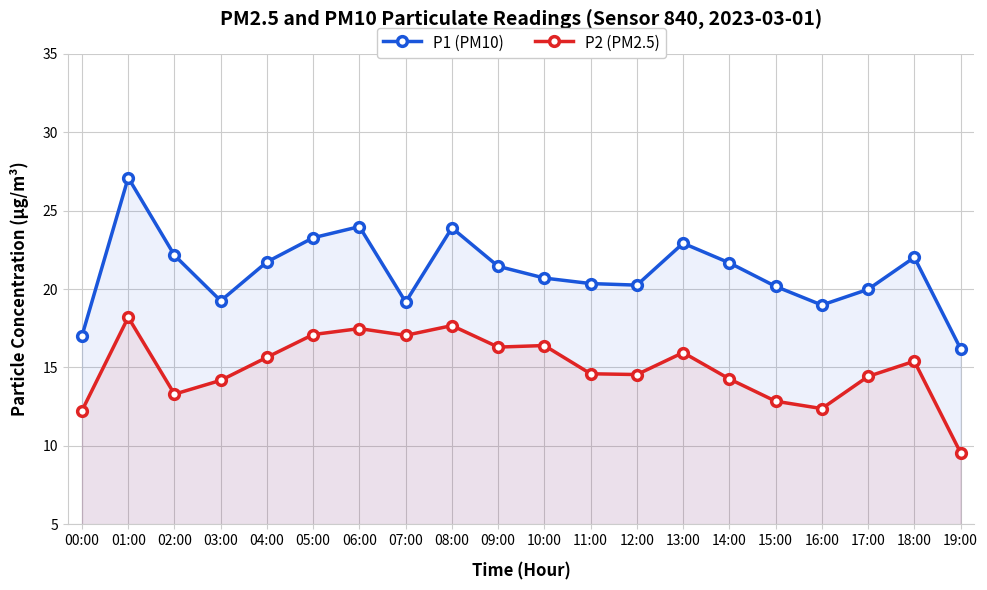

What is the sum of the P1 (PM10) values at 11:00 and 03:00?

39.6